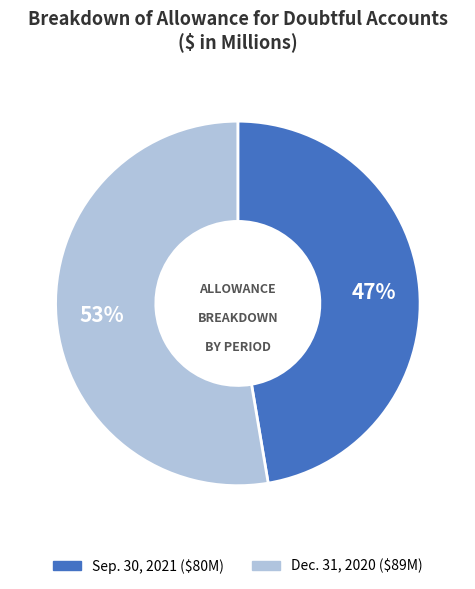

Is there a majority slice in this chart?

Yes